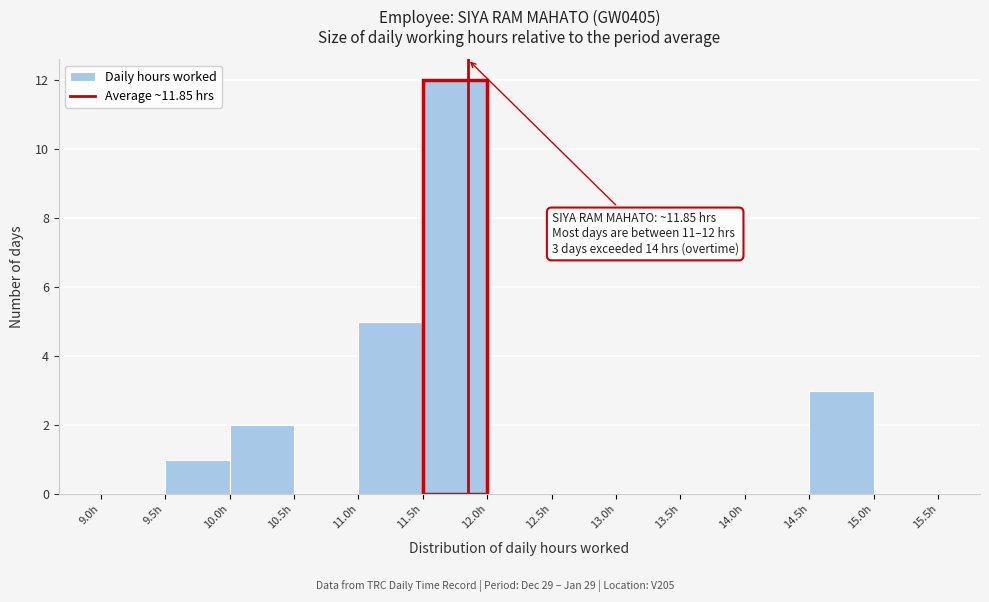

Over which range of the x-axis is the bar tallest?

11.5 to 12.0